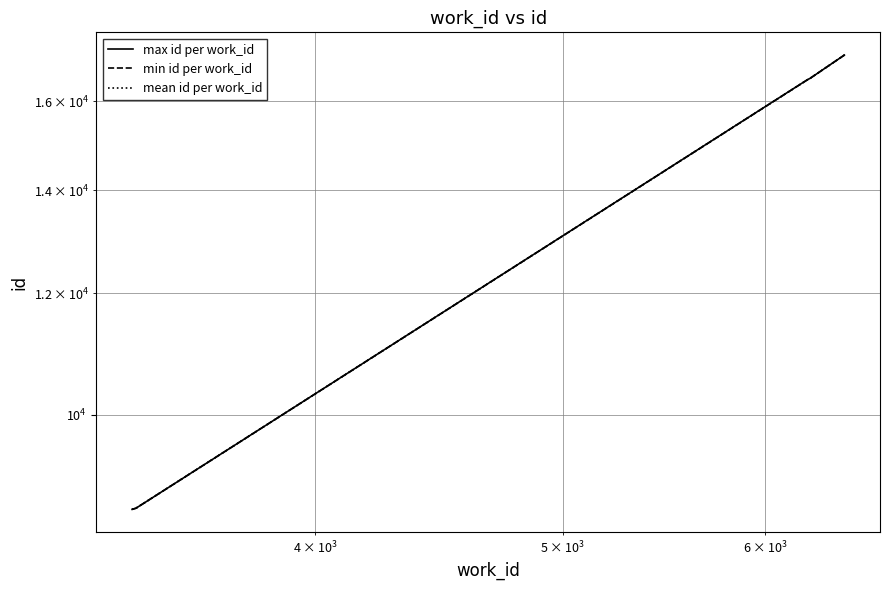

Reading right to left, what are all the values shown in this chart?

max id per work_id: 17142.0	16545.0	16544.0	16541.0	16534.0	16516.0	16515.0	8692.0	8677.0
min id per work_id: 17142.0	16545.0	16544.0	16541.0	16534.0	16516.0	16512.0	8692.0	8677.0
mean id per work_id: 17142.0	16545.0	16544.0	16541.0	16534.0	16516.0	16513.5	8692.0	8677.0